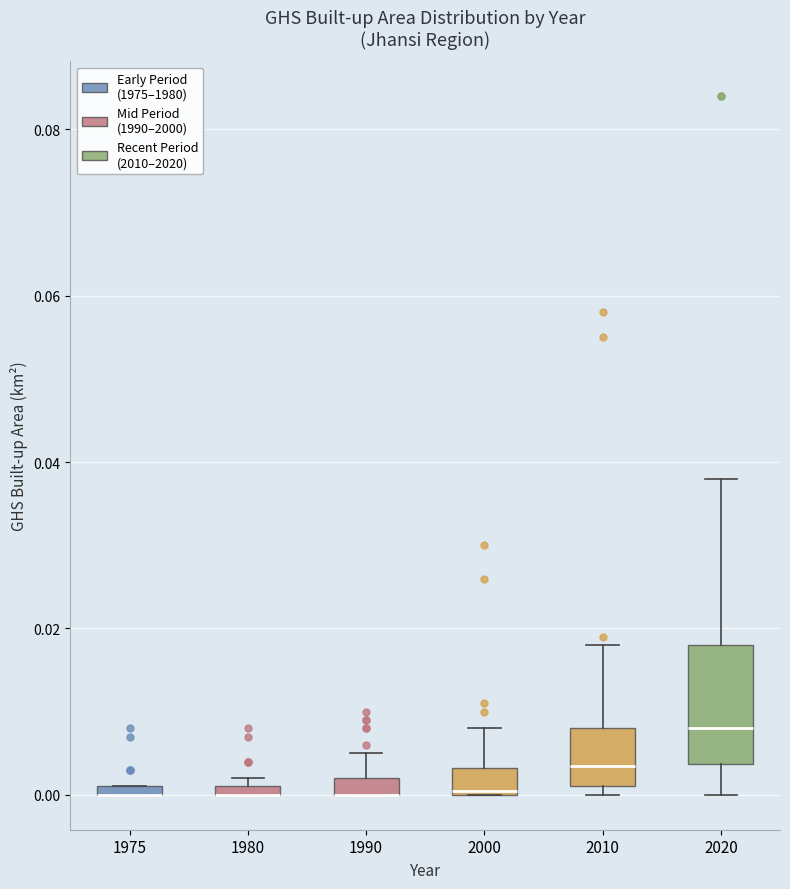

Where does the upper whisker of the box at x = 1990 end on the y-axis? The values are not printed on the chart, so give them approximately, as read against the axis.

0.006